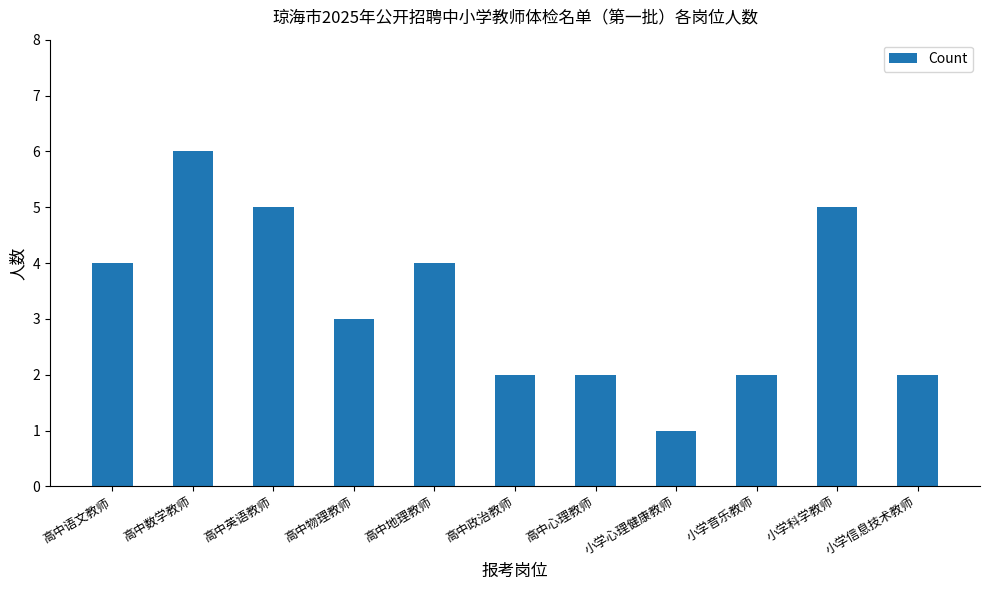

Reading right to left, transcribe all the data shown in this chart.

2	5	2	1	2	2	4	3	5	6	4